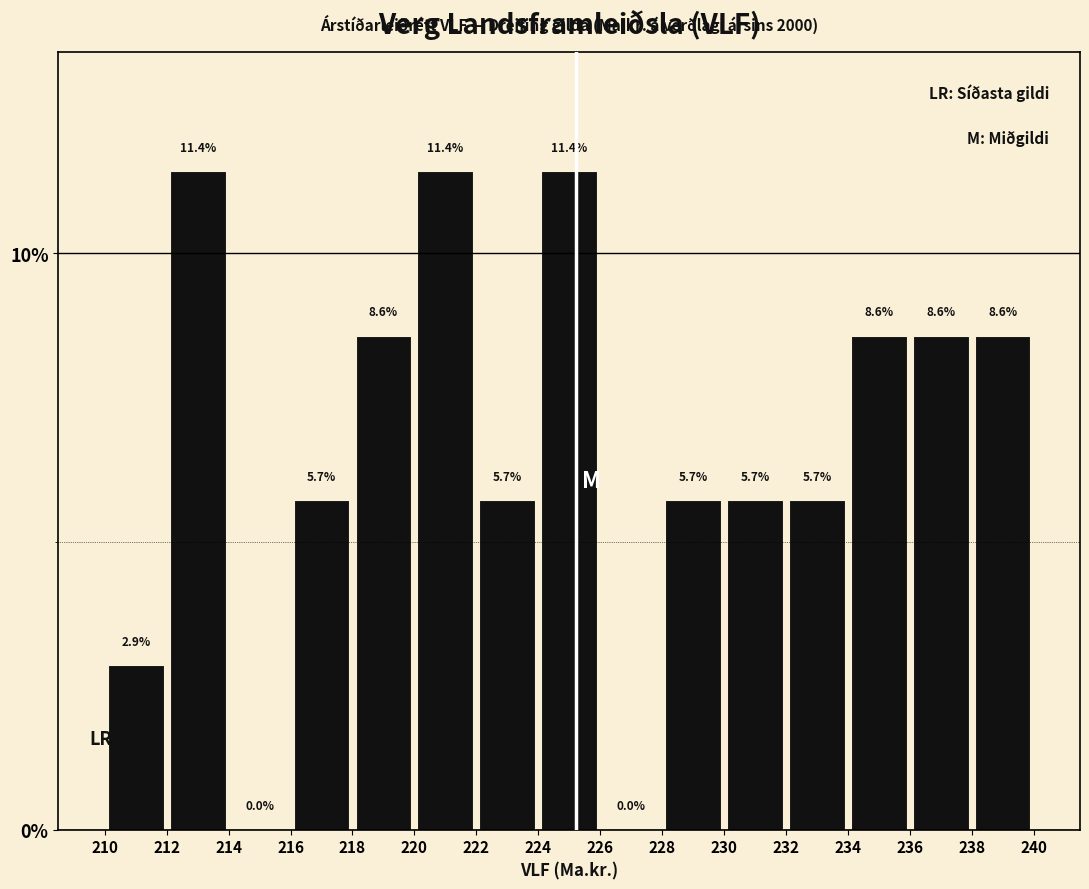

Reading left to right, transcribe this chart: for each bar, give the range it covers on the x-axis and its height.

210 to 212: 2.9
212 to 214: 11.4
214 to 216: 0.0
216 to 218: 5.7
218 to 220: 8.6
220 to 222: 11.4
222 to 224: 5.7
224 to 226: 11.4
226 to 228: 0.0
228 to 230: 5.7
230 to 232: 5.7
232 to 234: 5.7
234 to 236: 8.6
236 to 238: 8.6
238 to 240: 8.6